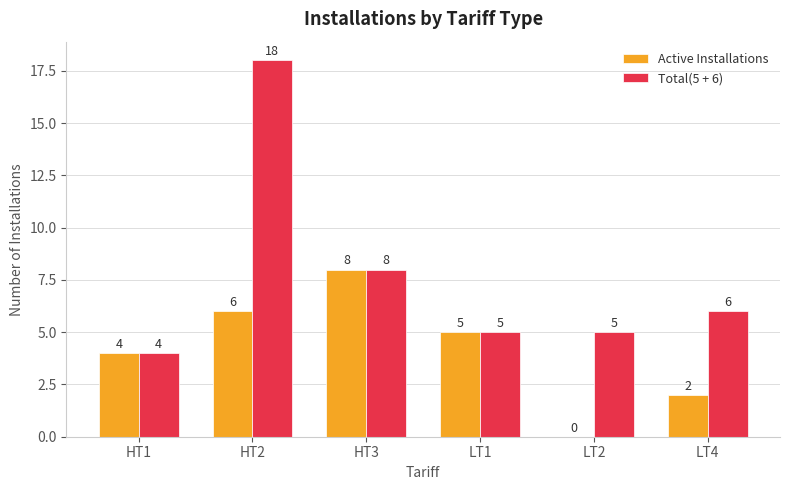

The Active Installations series shows 4 at HT3. True or false?

False